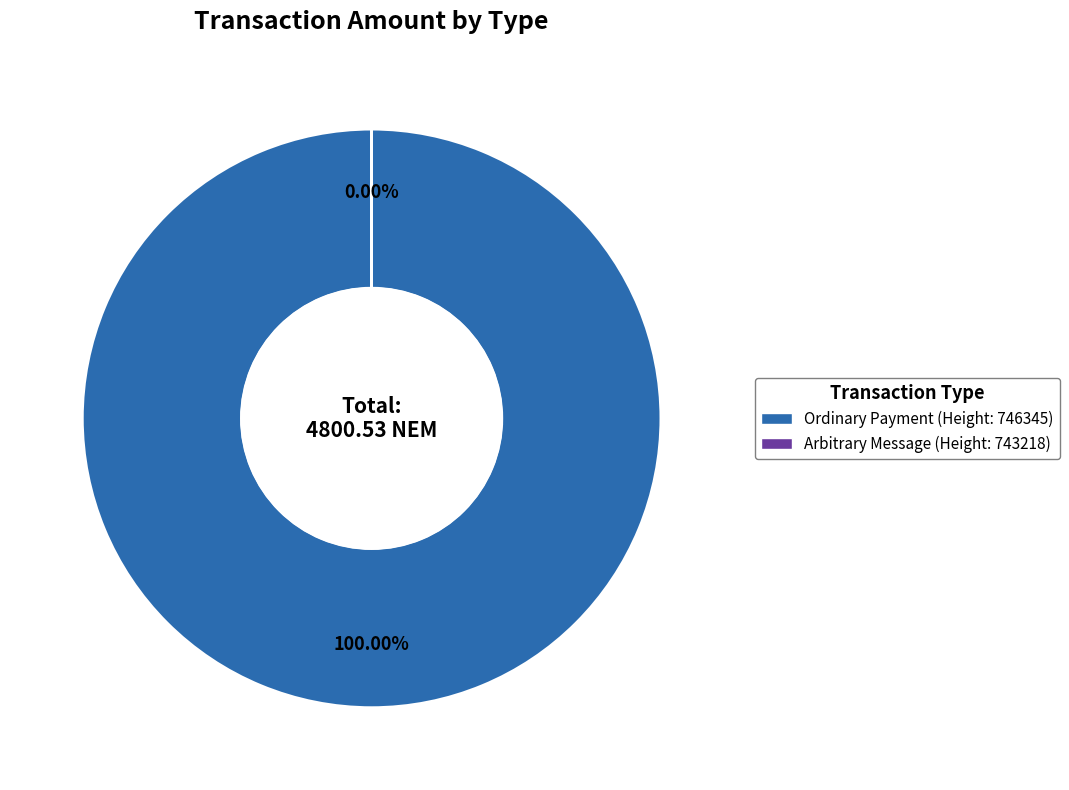

Rank the categories by value from lowest to highest.

Arbitrary Message (Height: 743218), Ordinary Payment (Height: 746345)